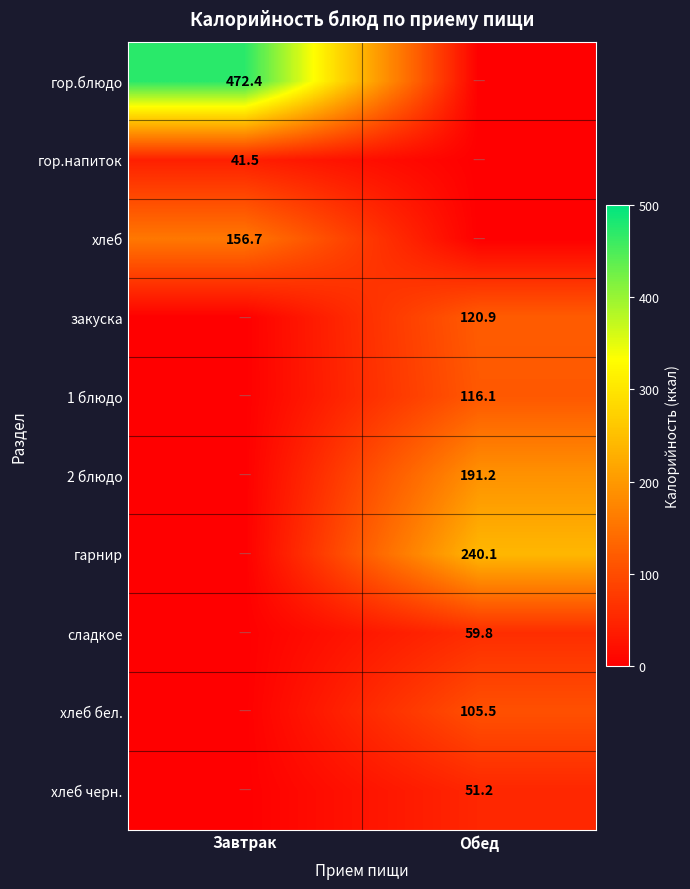

Is it true that сладкое equals 59.8 at Обед?

True